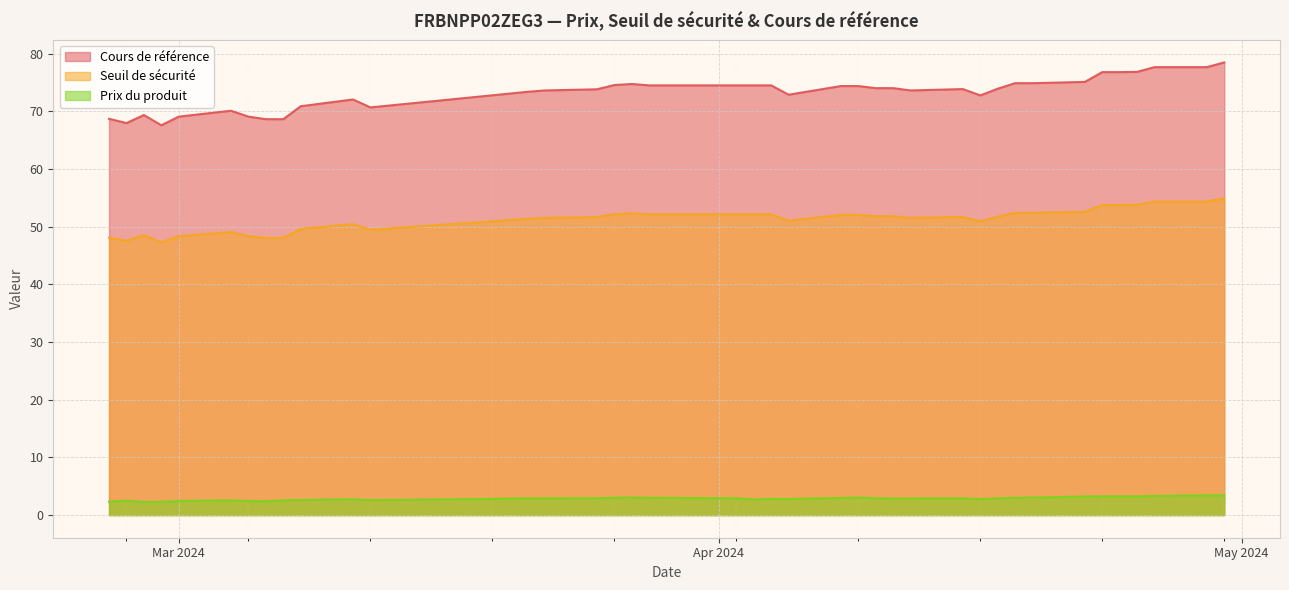

List the labels in order of Cours de référence value, smallest first.

2024-02-29, 2024-02-27, 2024-03-07, 2024-03-06, 2024-02-26, 2024-03-05, 2024-03-01, 2024-02-28, 2024-03-04, 2024-03-12, 2024-03-08, 2024-03-11, 2024-04-16, 2024-04-05, 2024-03-21, 2024-04-12, 2024-03-22, 2024-03-25, 2024-04-15, 2024-04-17, 2024-04-11, 2024-04-10, 2024-04-09, 2024-04-08, 2024-04-04, 2024-04-03, 2024-04-02, 2024-03-28, 2024-03-26, 2024-03-27, 2024-04-19, 2024-04-18, 2024-04-22, 2024-04-24, 2024-04-23, 2024-04-25, 2024-04-29, 2024-04-26, 2024-04-30